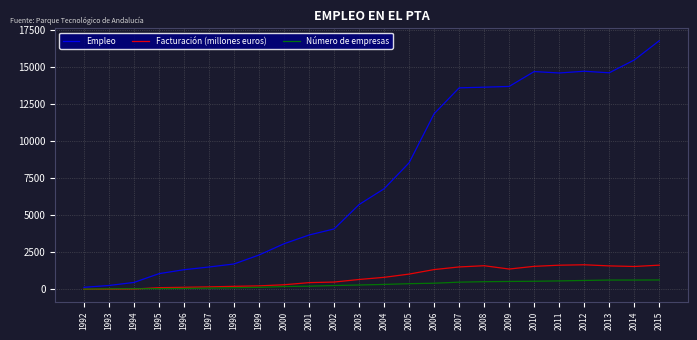

What is the highest value of the Facturación (millones euros) series?

1651.0